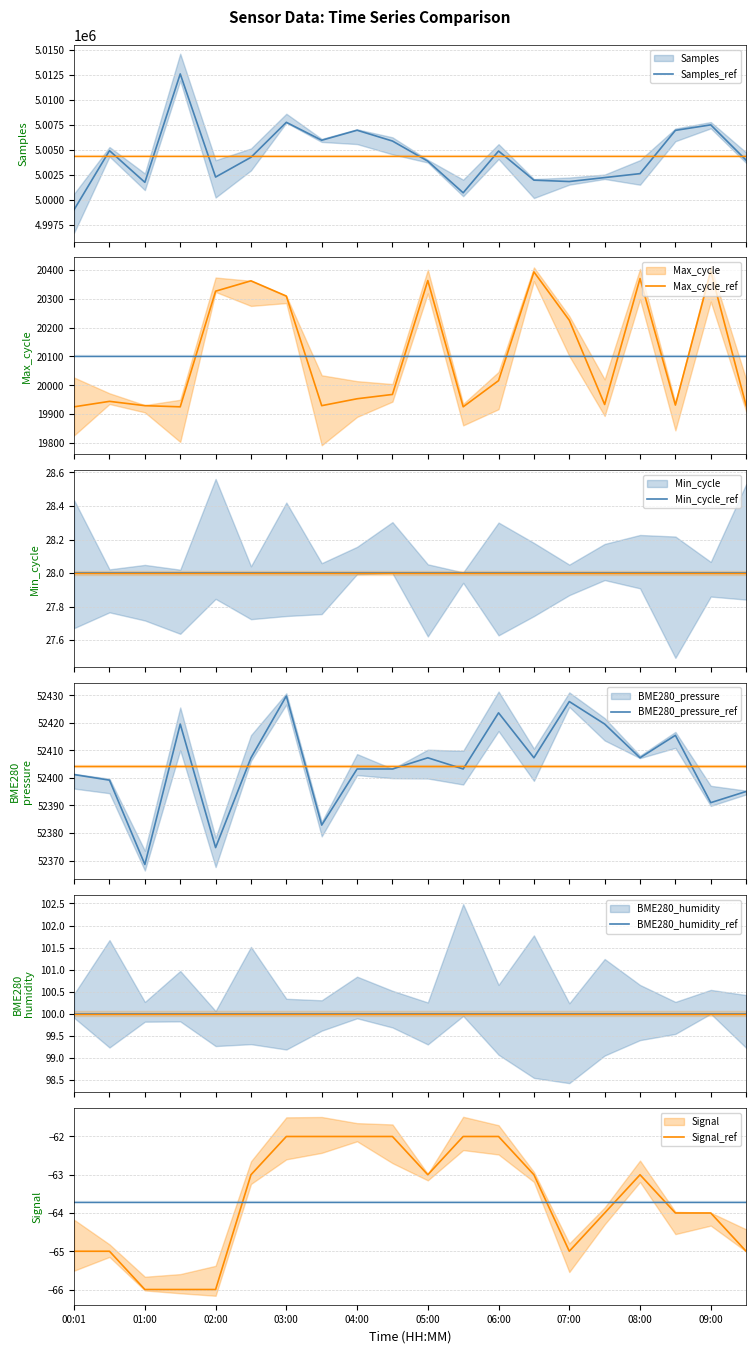

Rank the series at 11 from highest to lowest value.

Samples, BME280_pressure, Max_cycle, Signal